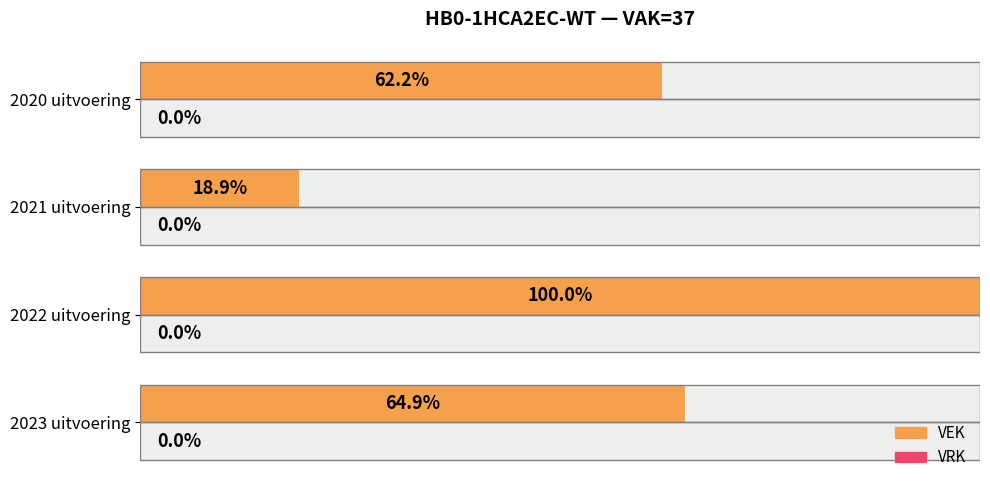

What are all the series names shown in the legend?

VEK, VRK